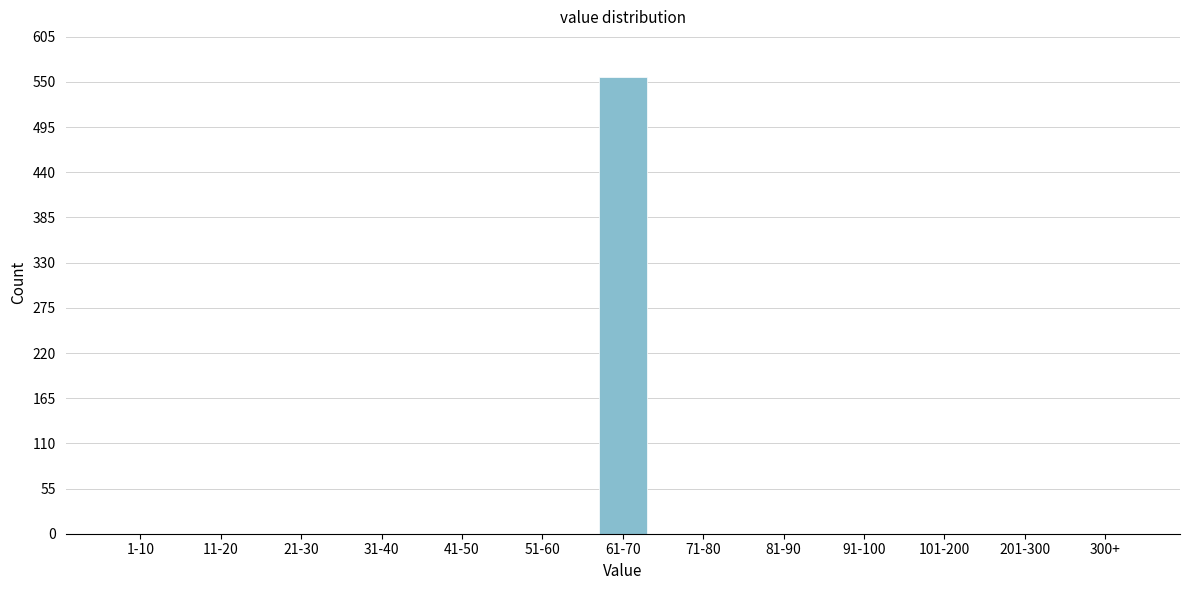

Reading left to right, transcribe all the data shown in this chart.

1-10=0	11-20=0	21-30=0	31-40=0	41-50=0	51-60=0	61-70=556	71-80=0	81-90=0	91-100=0	101-200=0	201-300=0	300+=0